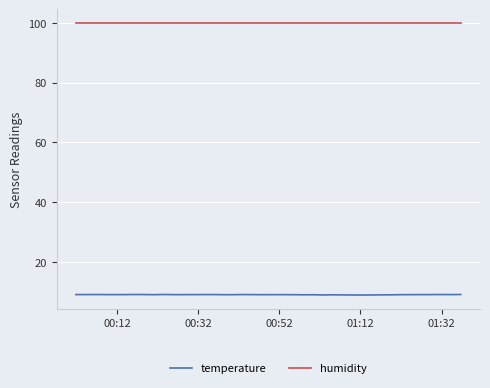

List the series in order of their overall mean, highest first.

humidity, temperature